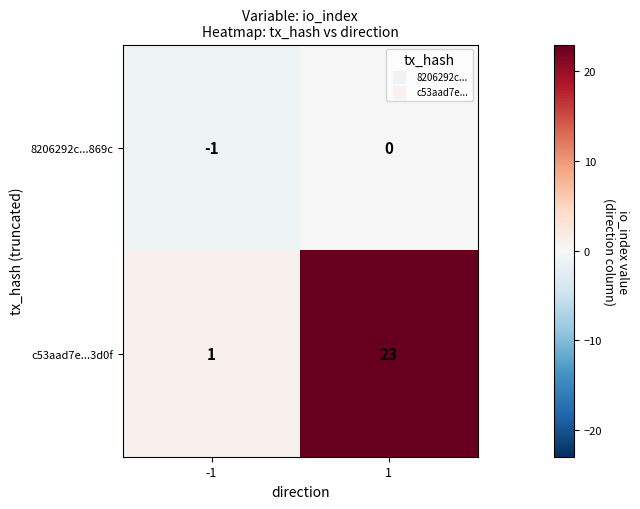

Reading right to left, extract all data points from this chart.

8206292c...869c: 1=0	-1=-1
c53aad7e...3d0f: 1=23	-1=1